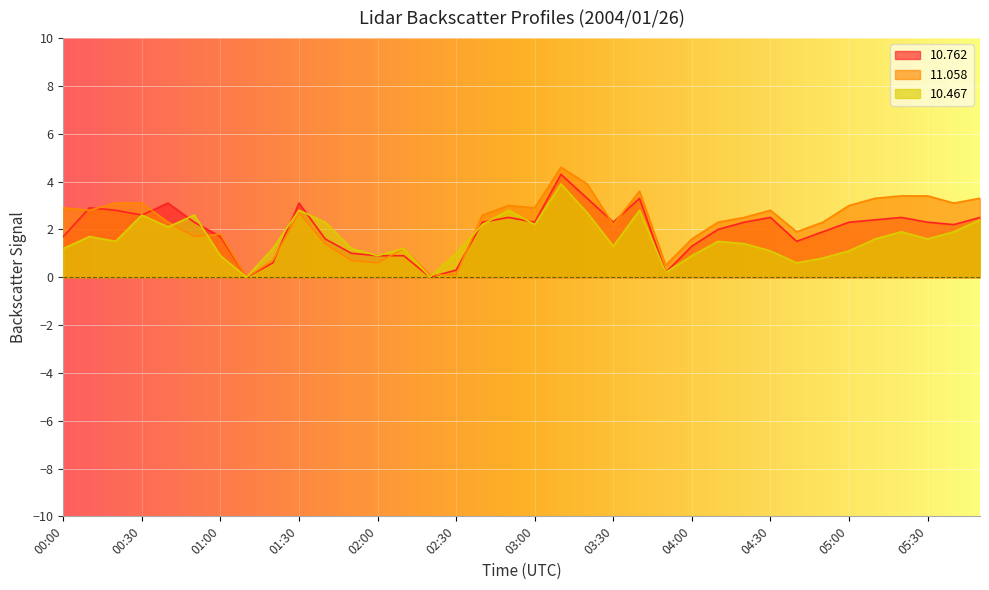

At which category does  11.058 reach its first local valley?

00:10